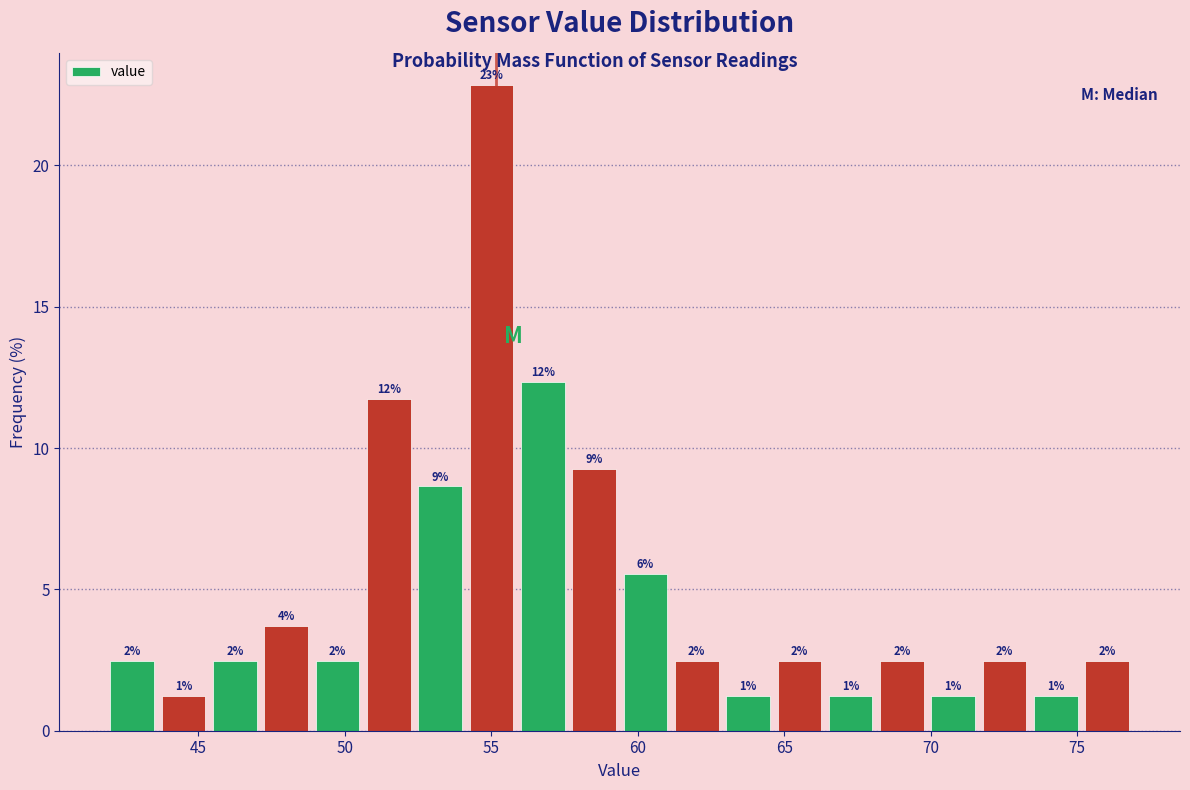

Read against the x-axis, roughly where is the centre of the tallest bar?

55.0